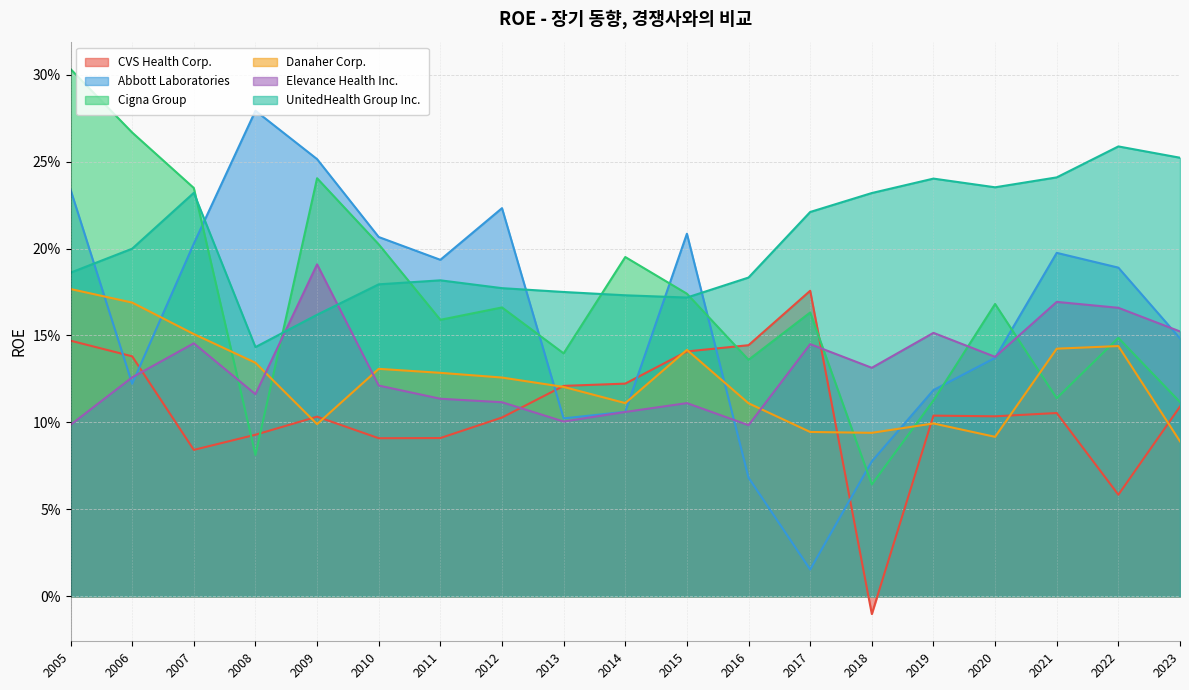

How many interior local peaks does the Danaher Corp. series have?

4